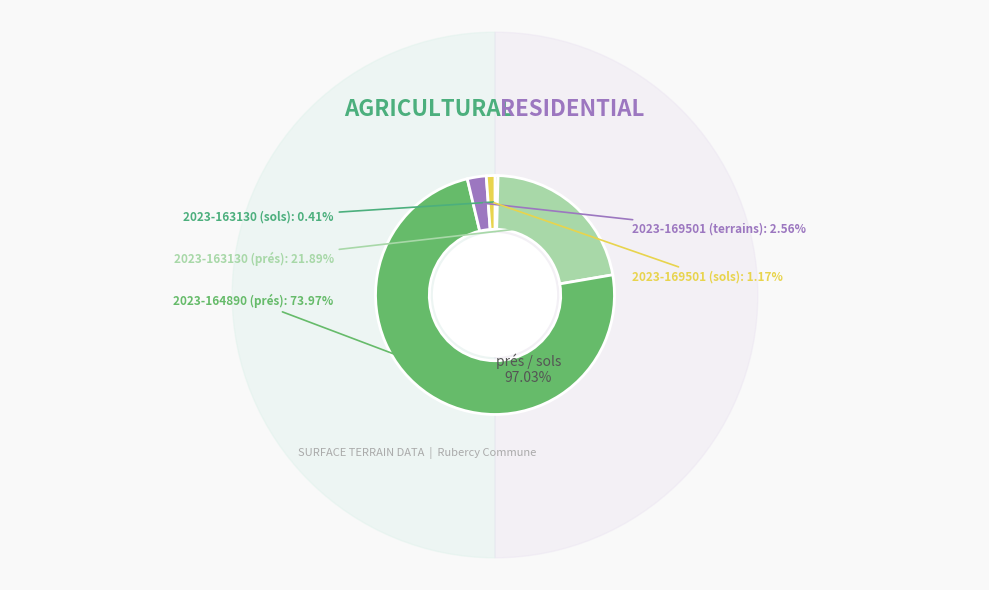

Rank the categories by value from highest to lowest.

2023-164890 (prés), 2023-163130 (prés), 2023-169501 (terrains), 2023-169501 (sols), 2023-163130 (sols)